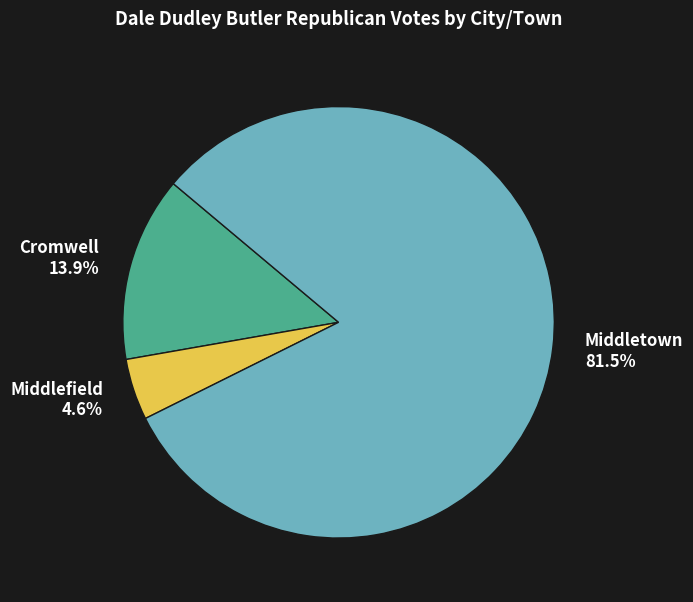

Rank the categories by value from highest to lowest.

Middletown, Cromwell, Middlefield